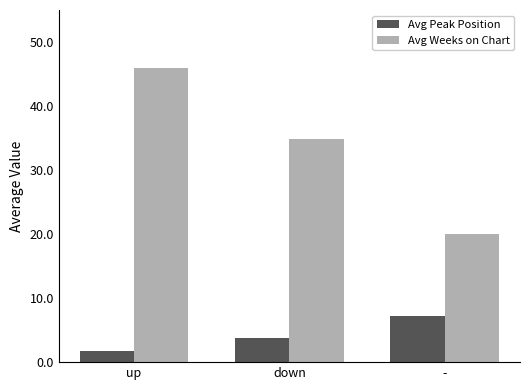

Which series has the largest range (max minus min)?

Avg Weeks on Chart